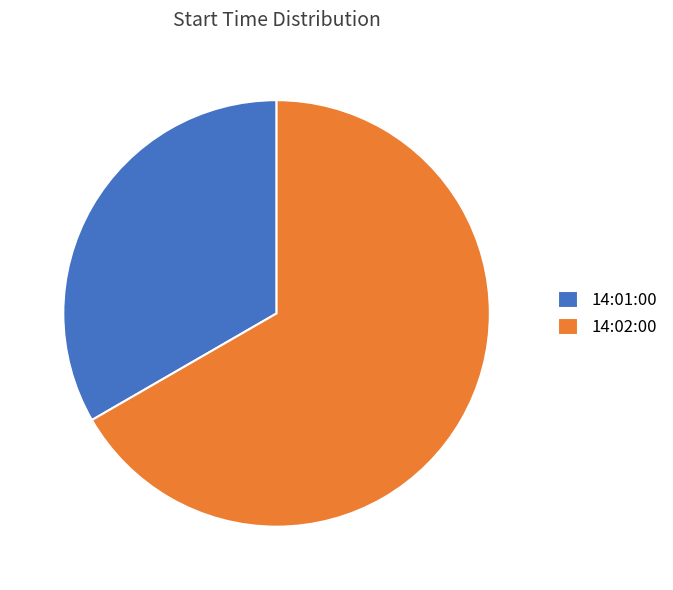

What is the majority slice?

14:02:00